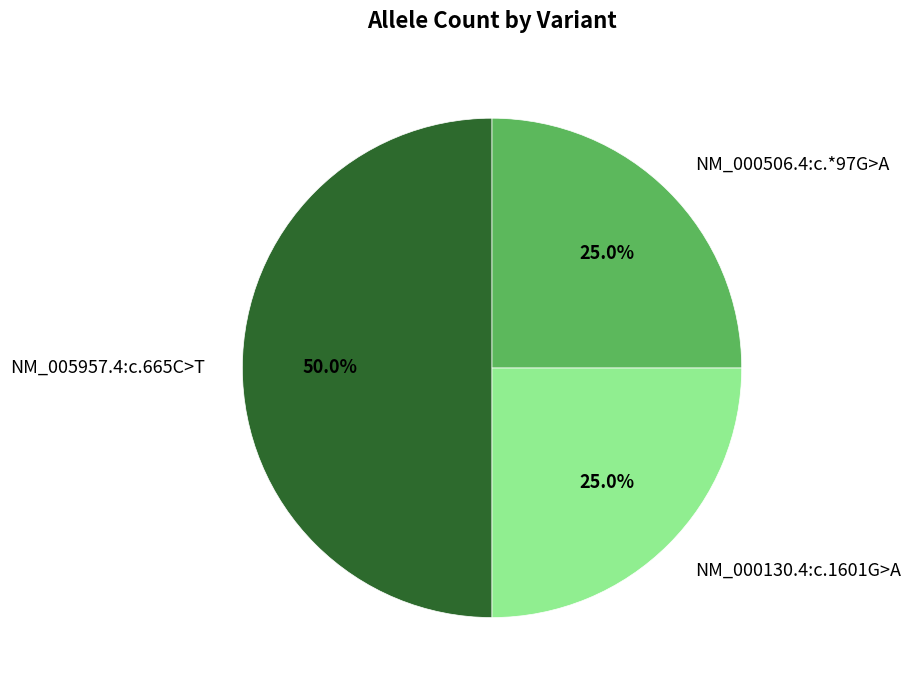

The NM_005957.4:c.665C>T slice represents 59% of the pie. True or false?

False